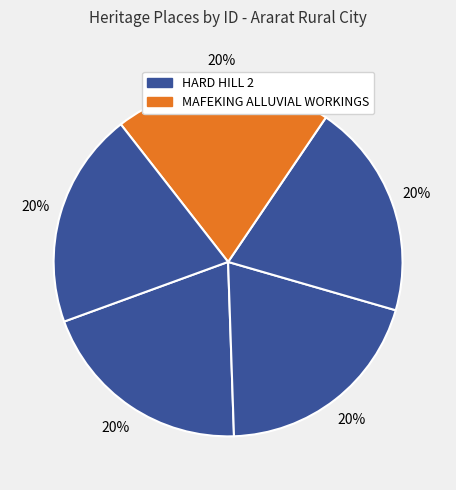

Count the number of slices in the pie.

5